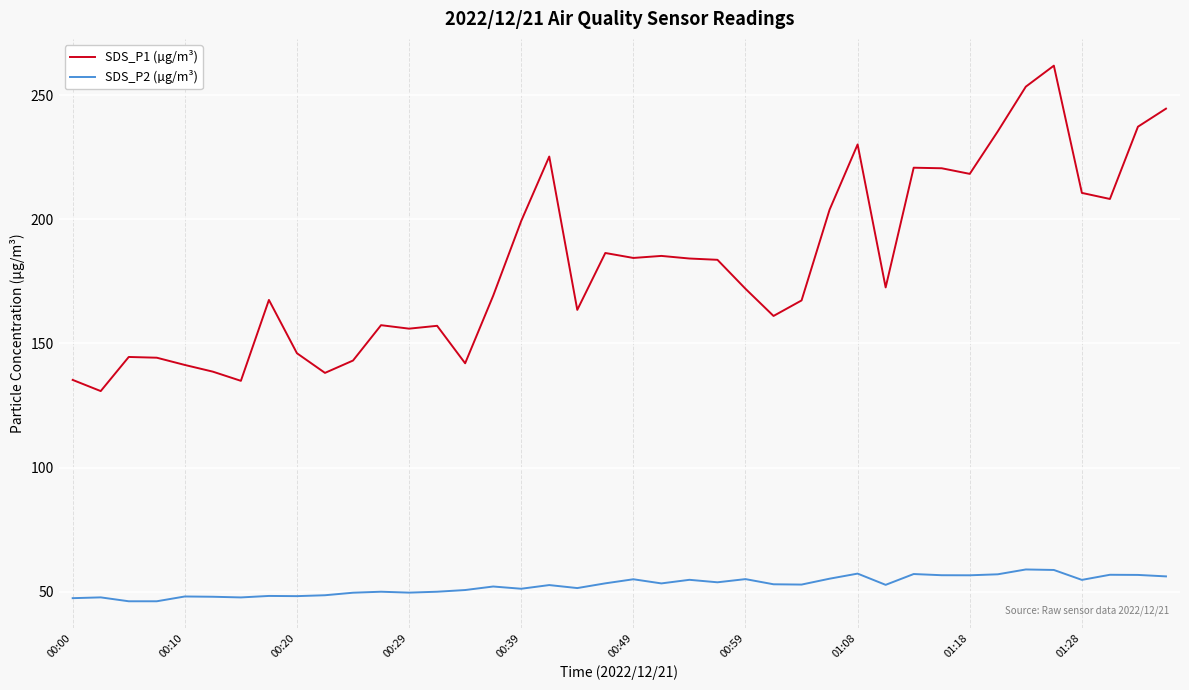

List the series in order of their peak value, lowest first.

SDS_P2 (µg/m³), SDS_P1 (µg/m³)